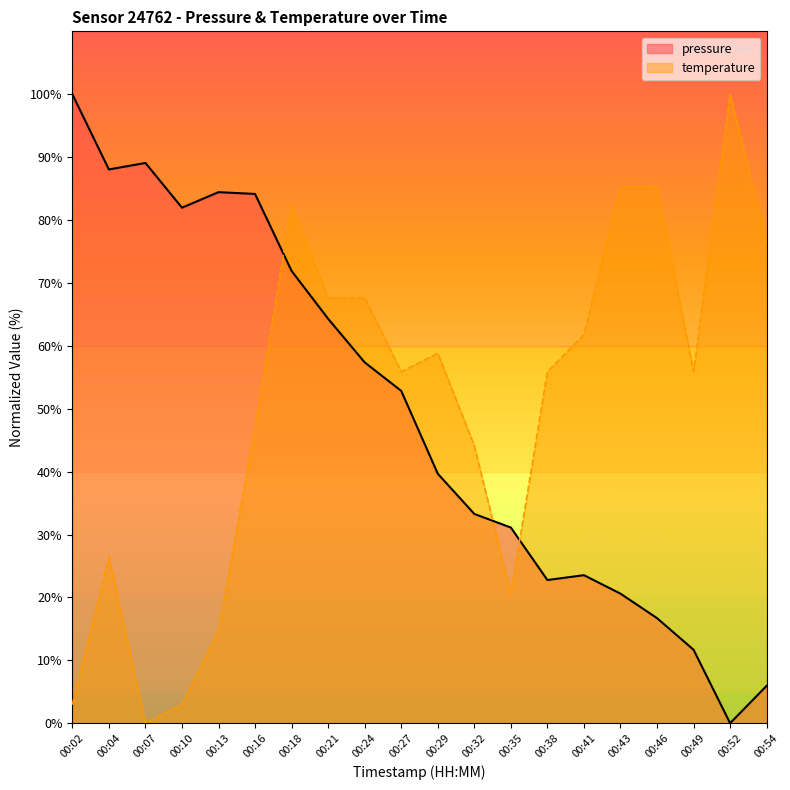

In pressure, how many points are lower than both neighbors (excluding endpoints)?

4